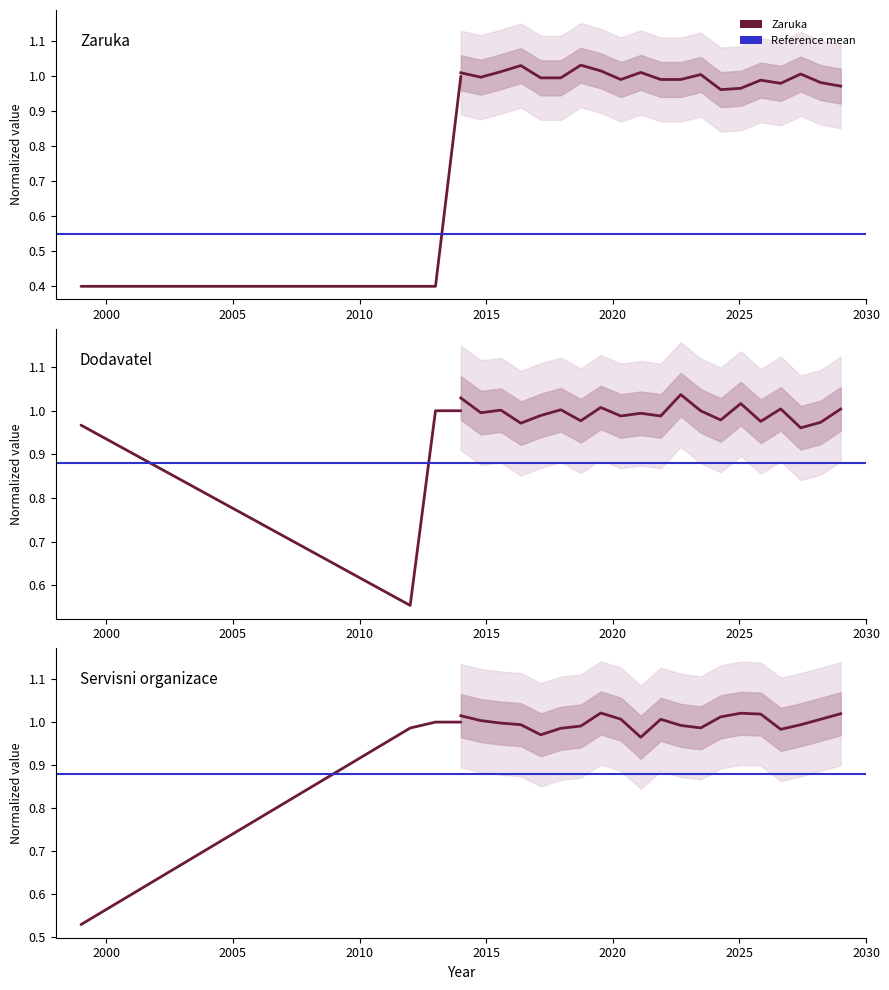

What is the lowest value of the Dodavatel [ICO] series?

0.6